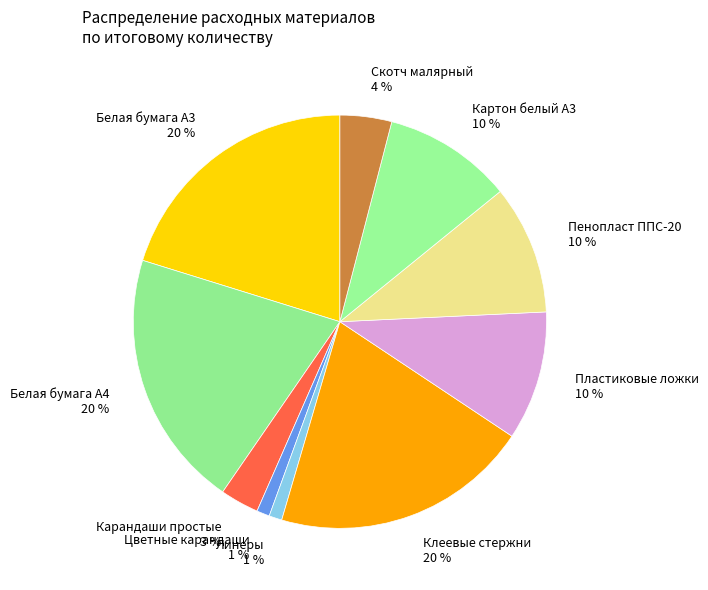

To the nearest percent, what percentage of the pie is Белая бумага А4?

20%